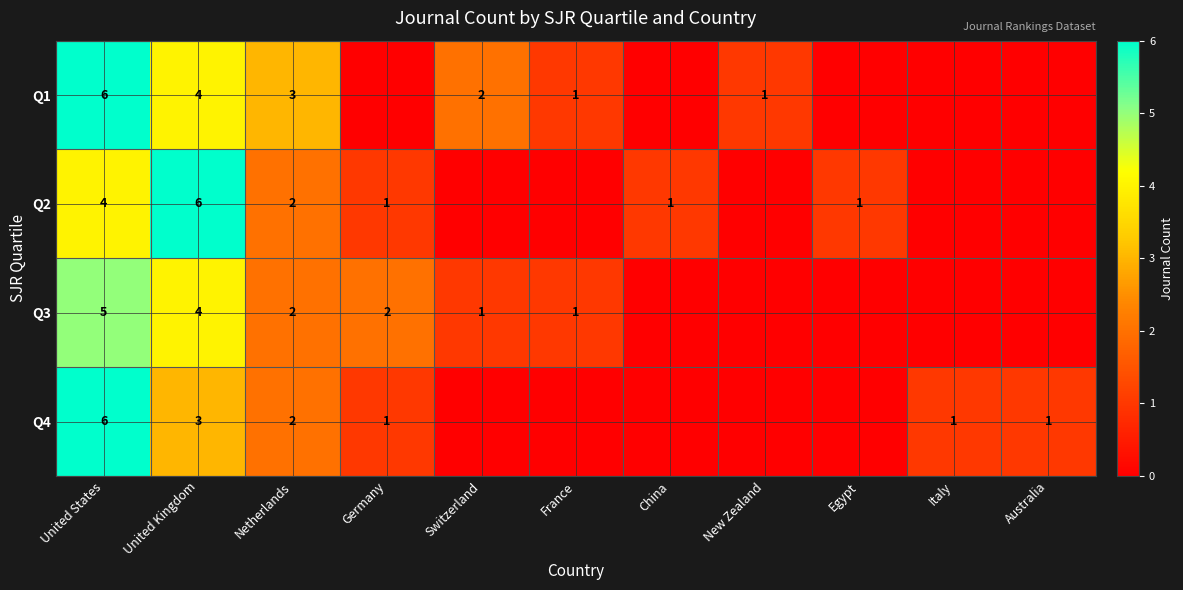

What is the total value across all series at United Kingdom?

17